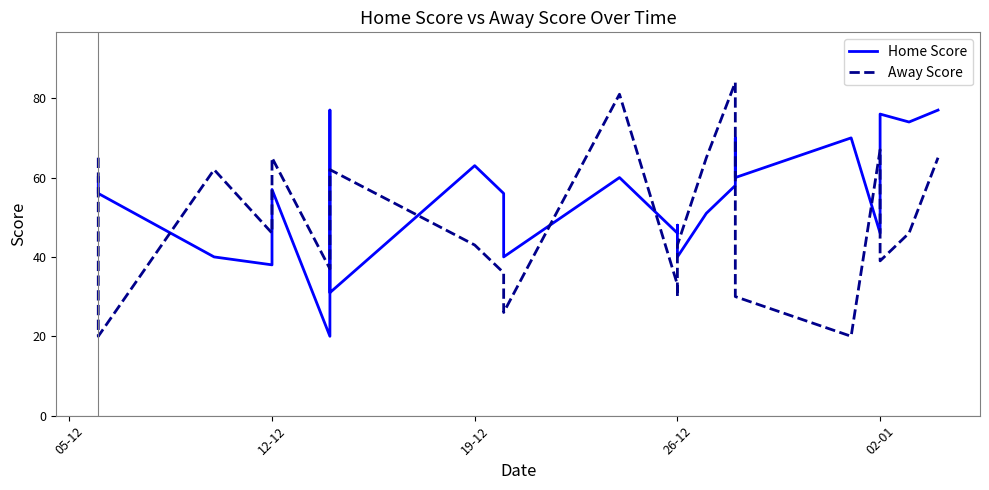

Is the value of Away Score at 7 greater than the value of Home Score at 14?

Yes